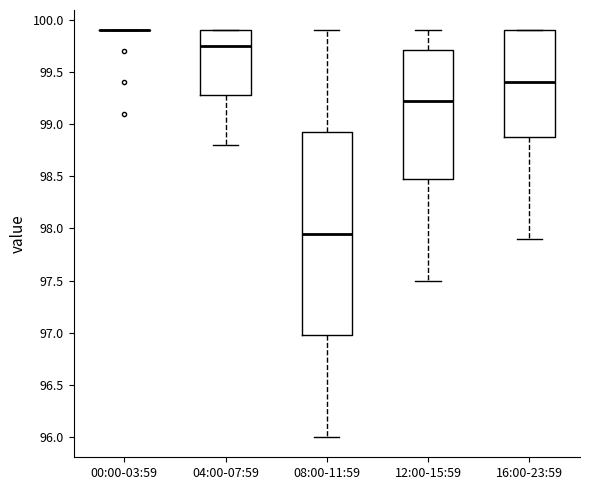

Reading left to right, transcribe this box plot: for each box, give where its median line is, the range the box spans, and where its two whiskers end, as read against the y-axis. The values are not printed on the chart, so give them approximately, as read against the axis.

00:00-03:59: box collapsed to a line at 99.90, whiskers 99.90 to 99.90
04:00-07:59: median 99.75, box 99.30 to 99.90, whiskers 98.80 to 99.90
08:00-11:59: median 97.95, box 97.00 to 98.95, whiskers 96.00 to 99.90
12:00-15:59: median 99.25, box 98.50 to 99.70, whiskers 97.50 to 99.90
16:00-23:59: median 99.40, box 98.90 to 99.90, whiskers 97.90 to 99.90